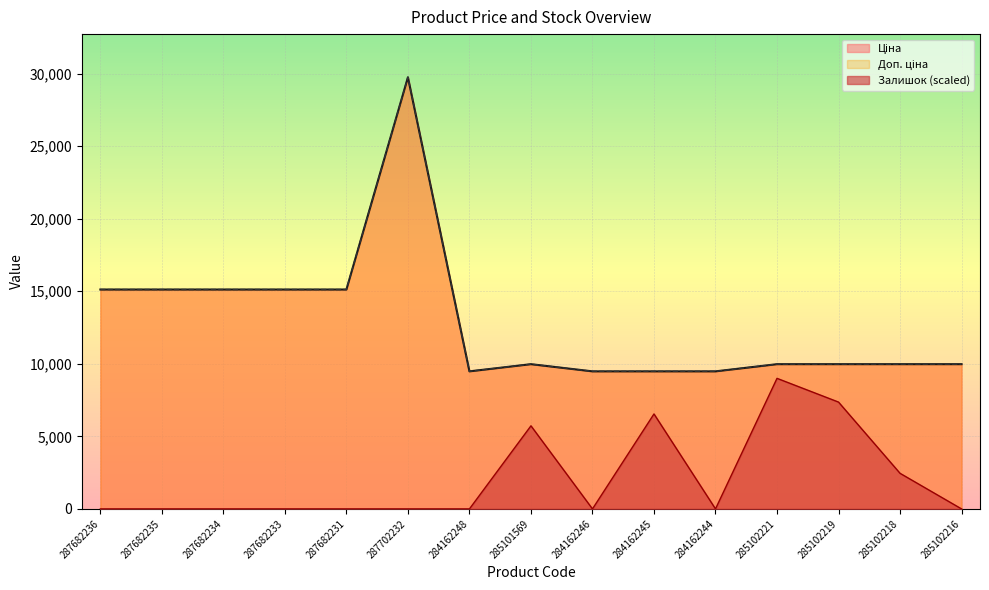

Between 284162248 and 284162245, which series saw the biggest shift?

Залишок